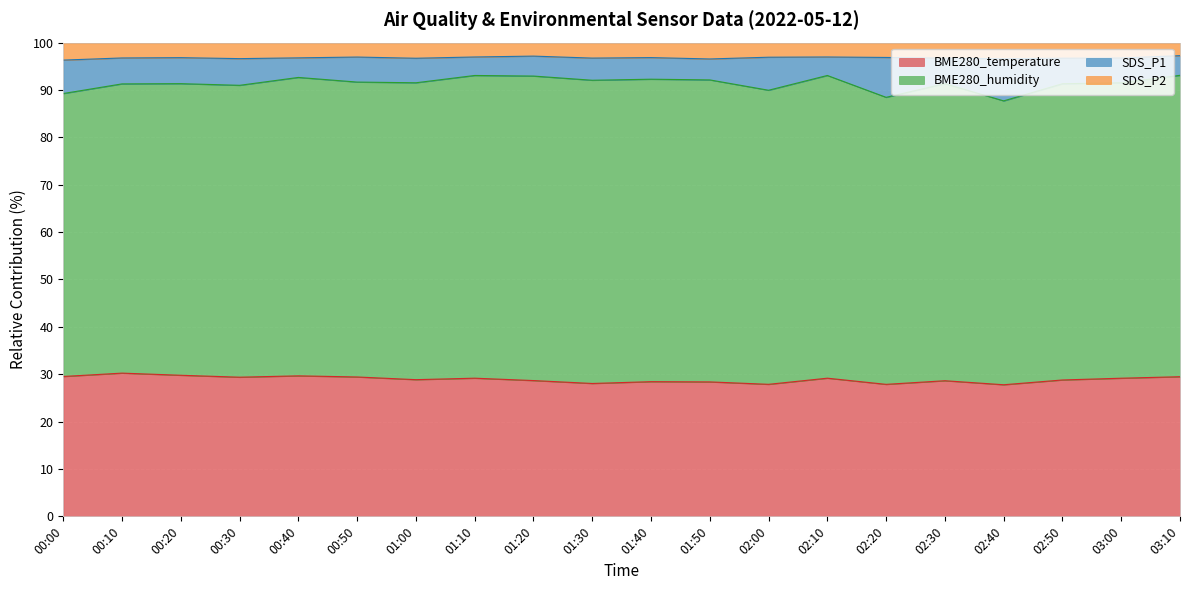

What position from the left is 02:00?

13